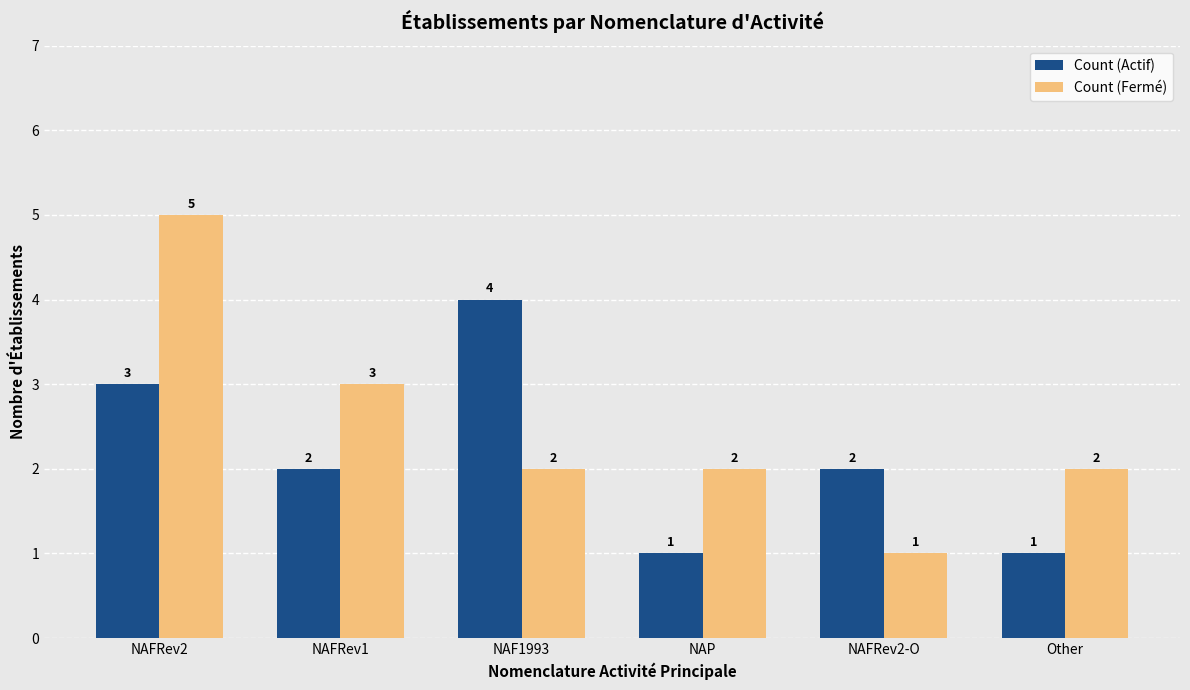

Rank the series by their average value, from lowest to highest.

Count (Actif), Count (Fermé)